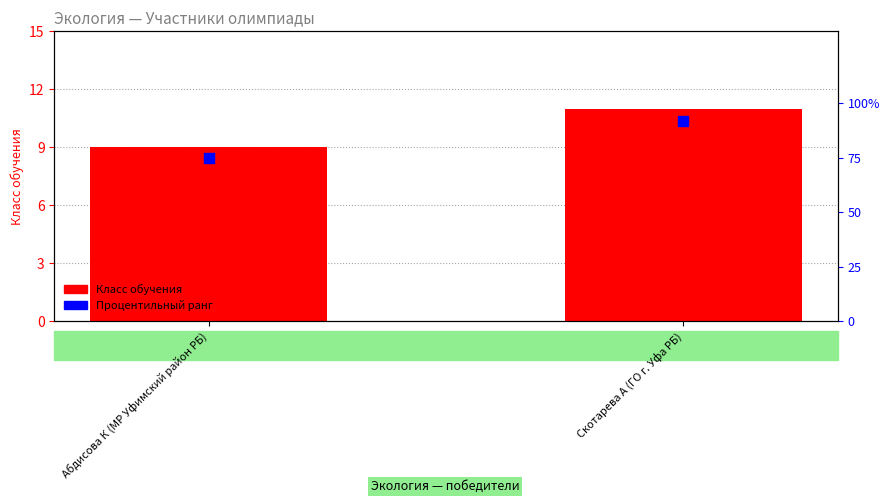

What are all the series names shown in the legend?

Класс обучения, Процентильный ранг